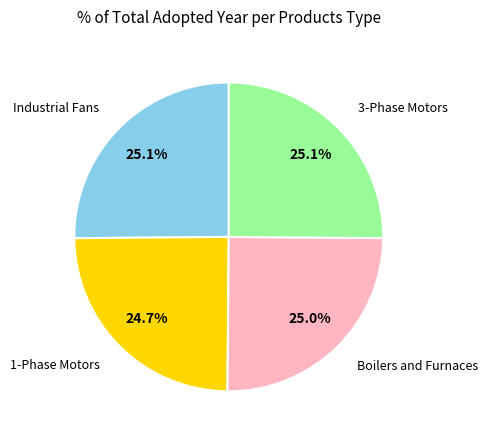

Is there a majority slice in this chart?

No